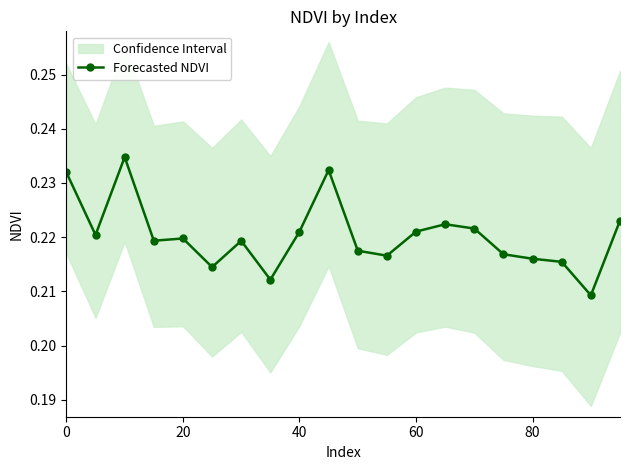

What is the maximum value shown in the chart?

0.2